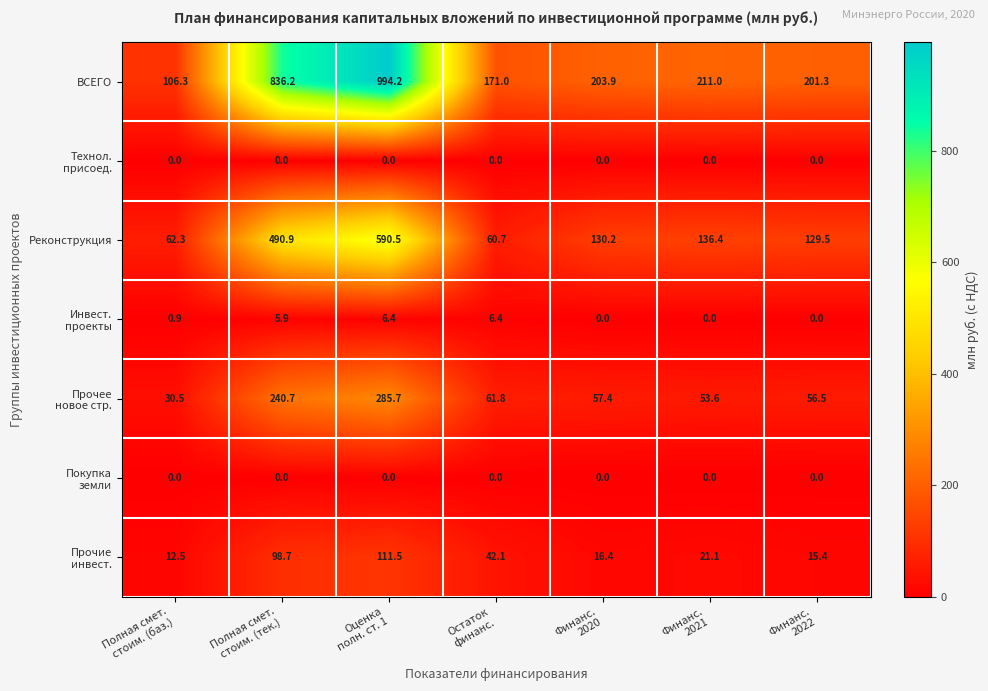

Which series has the largest total across all categories?

ВСЕГО